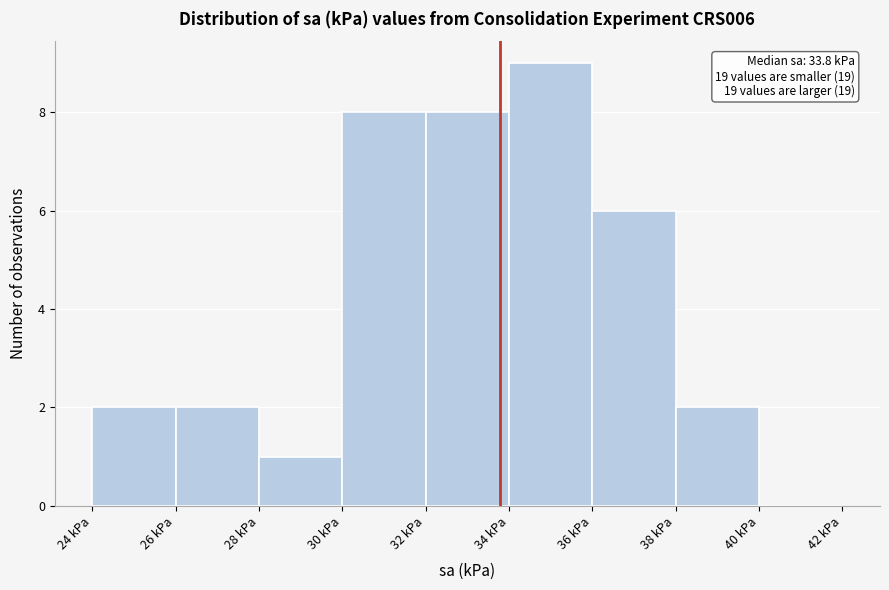

Over which range of the x-axis is the bar tallest?

34 to 36